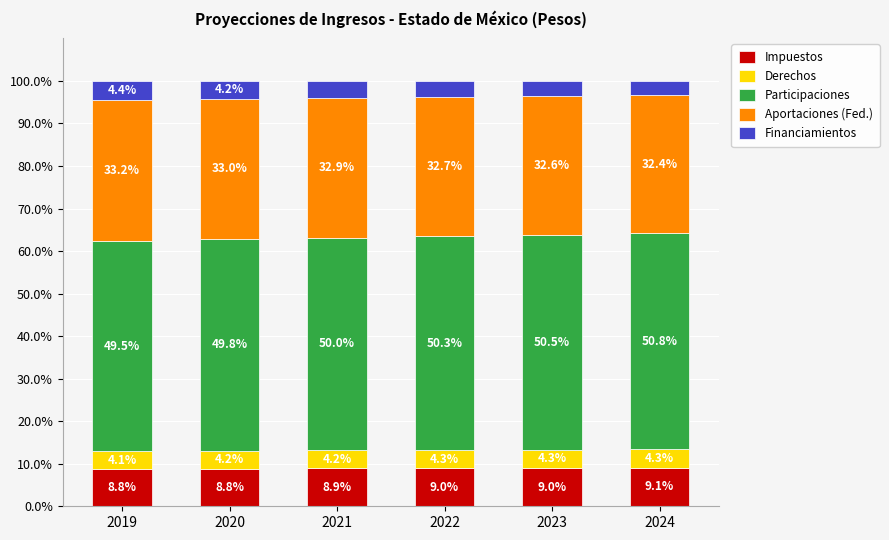

Which category has the lowest value in the Impuestos series?

2019